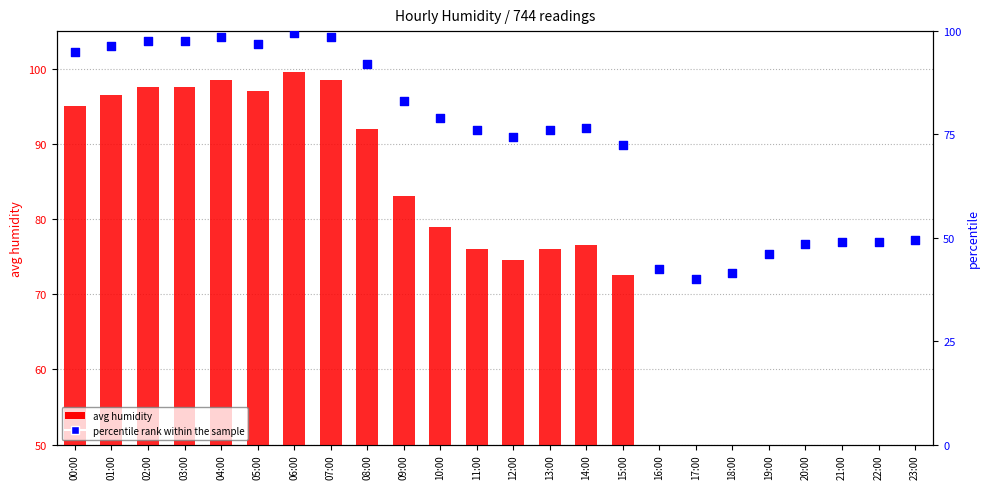

At which category is the sum across all series the highest?

06:00